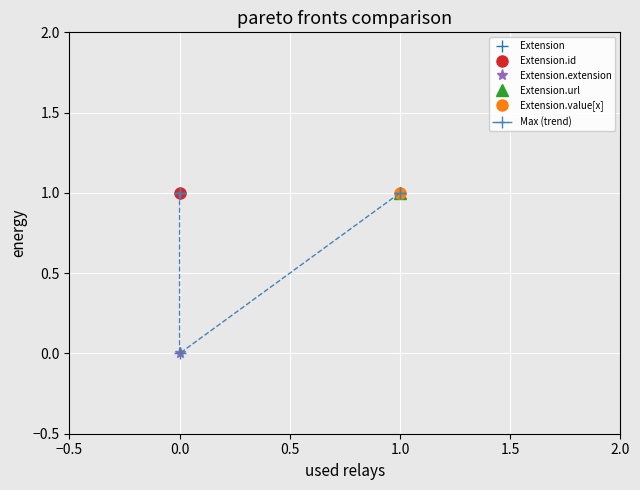

What is the approximate value at 0.0?

1